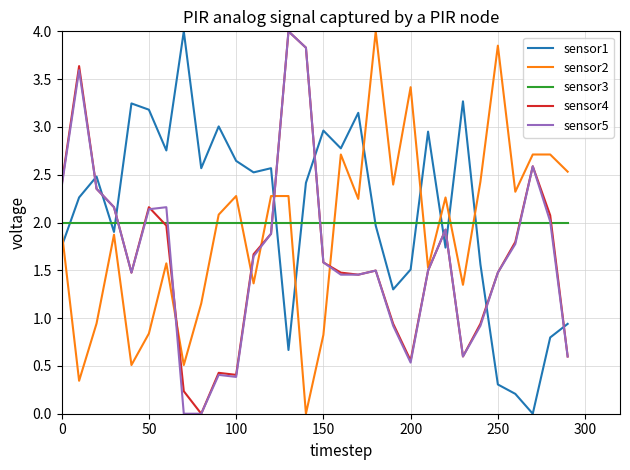

What is the maximum value for sensor2?

4.0